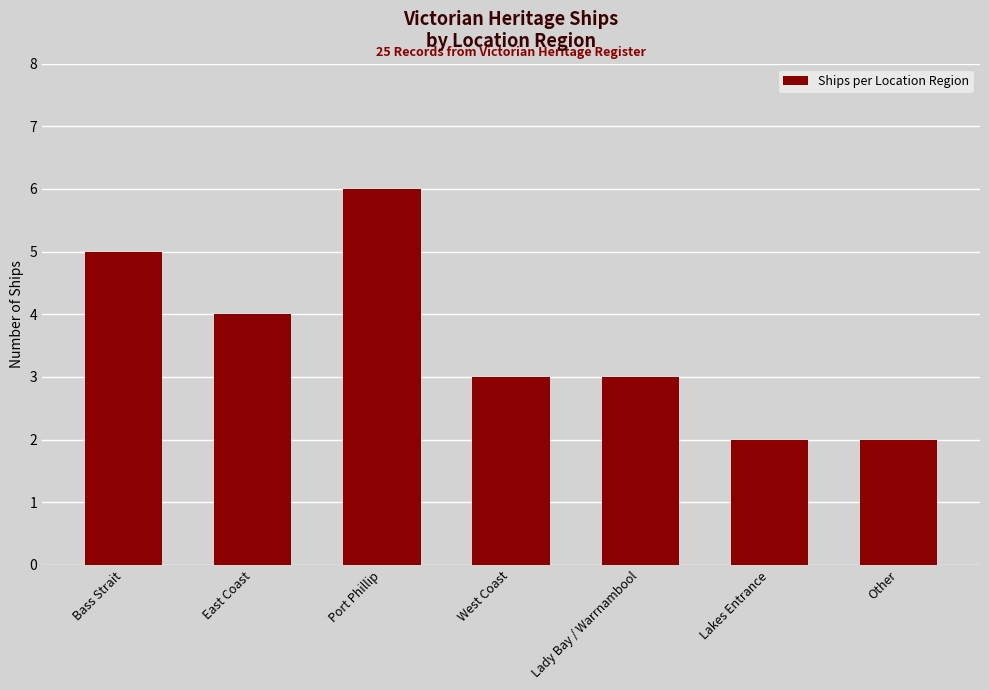

Reading right to left, extract all data points from this chart.

Other=2	Lakes Entrance=2	Lady Bay / Warrnambool=3	West Coast=3	Port Phillip=6	East Coast=4	Bass Strait=5